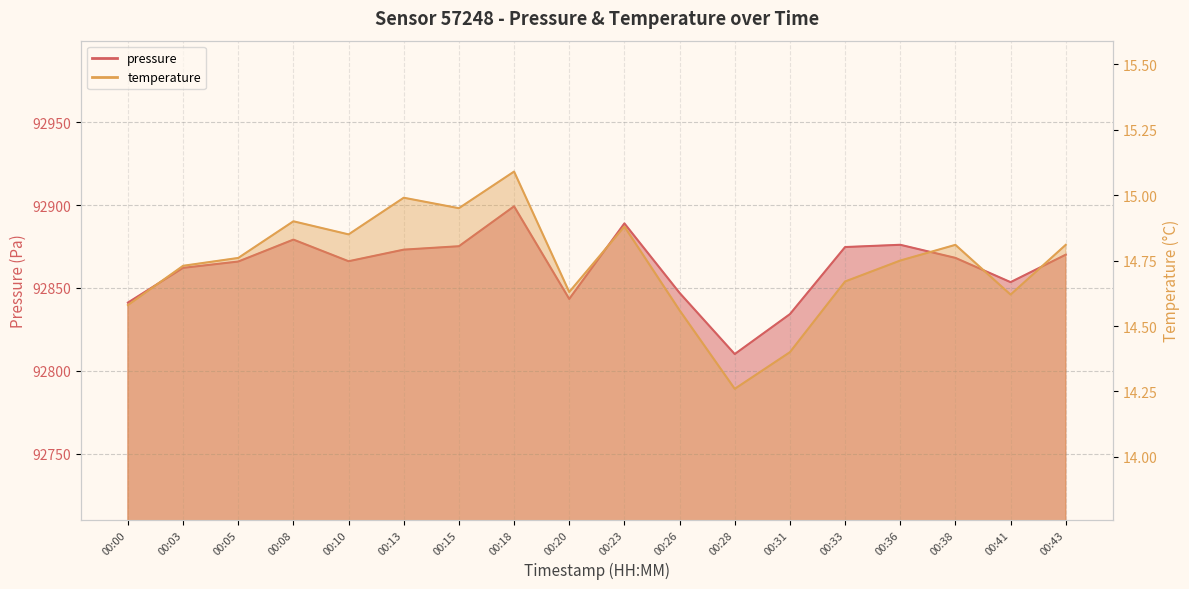

What are all the series names shown in the legend?

pressure, temperature